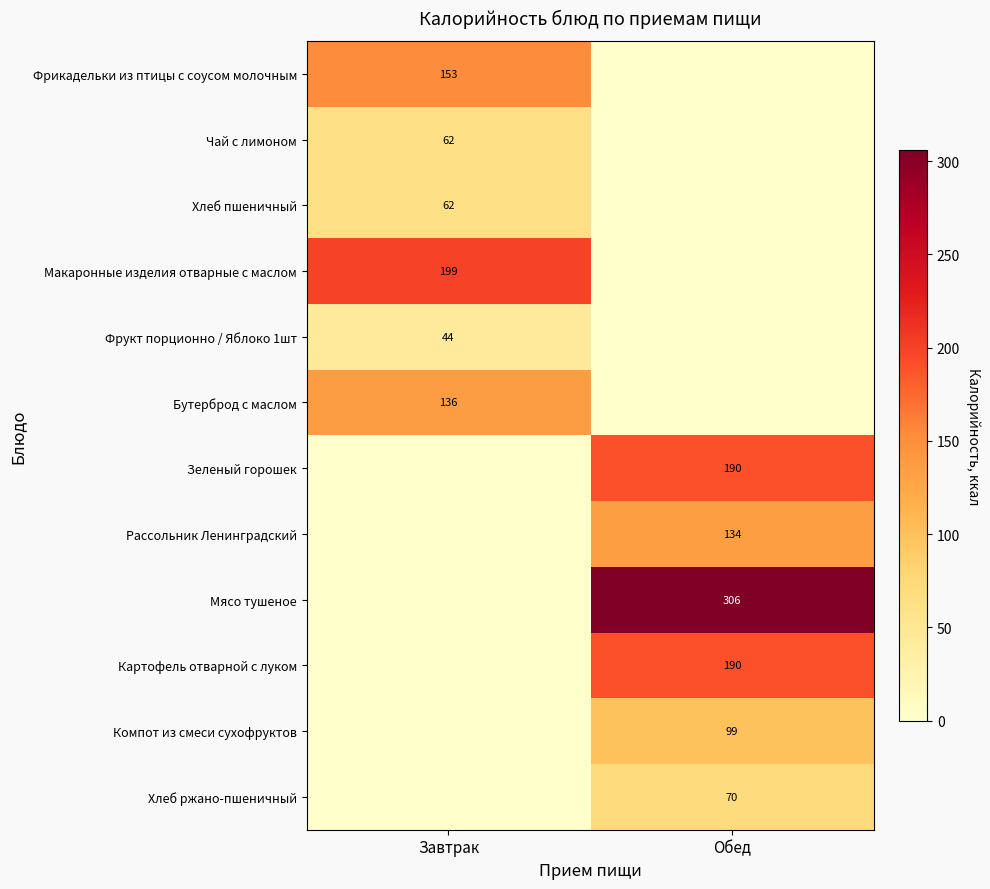

True or false: Компот из смеси сухофруктов has a value of 41 at Обед.

False